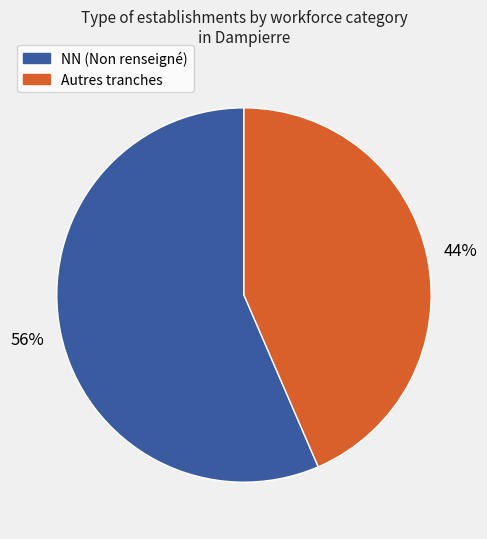

Is it true that NN (Non renseigné) is 56% of the pie?

True